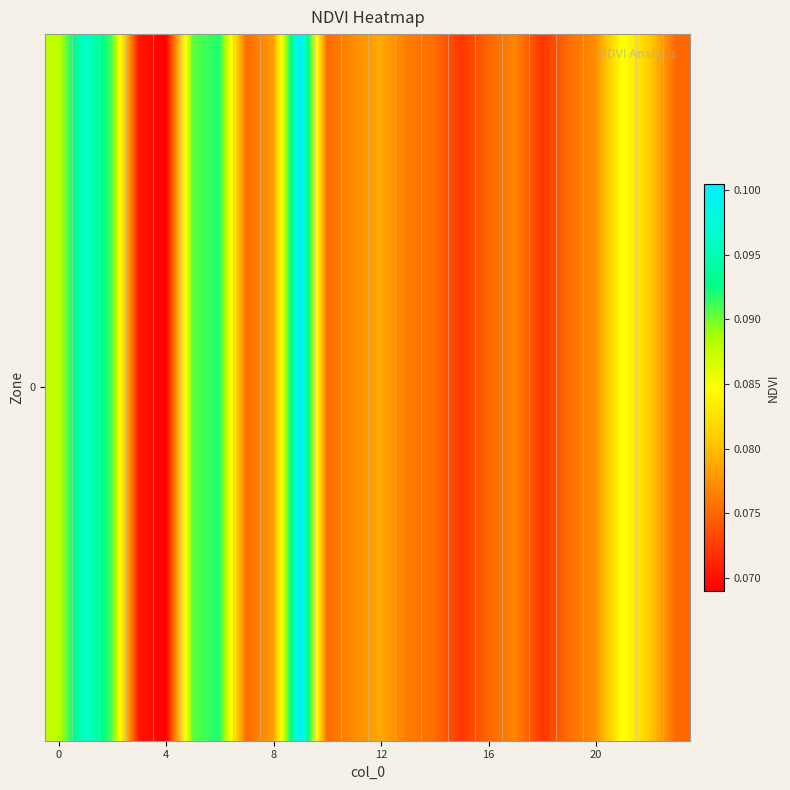

What is the maximum value shown in the chart?

0.1